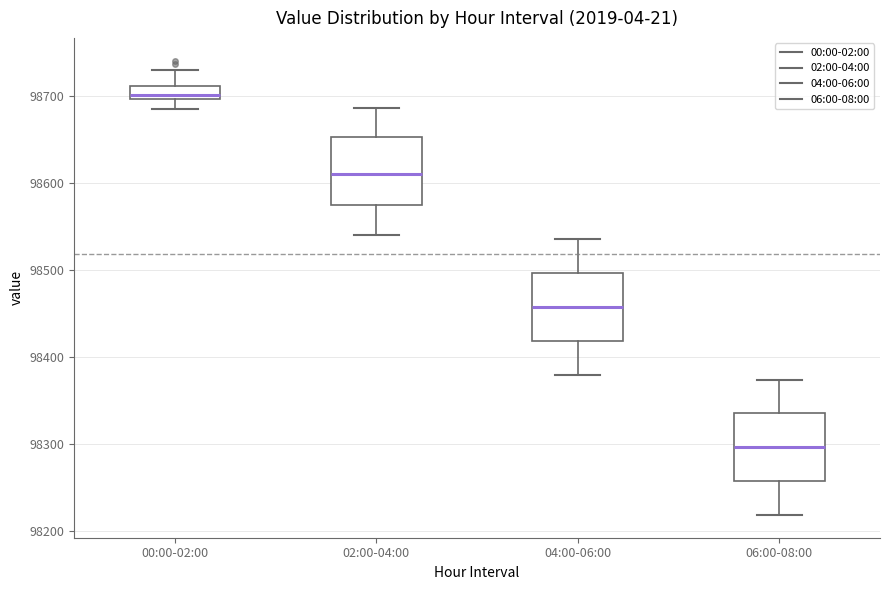

Which box's median line is the highest?

00:00-02:00